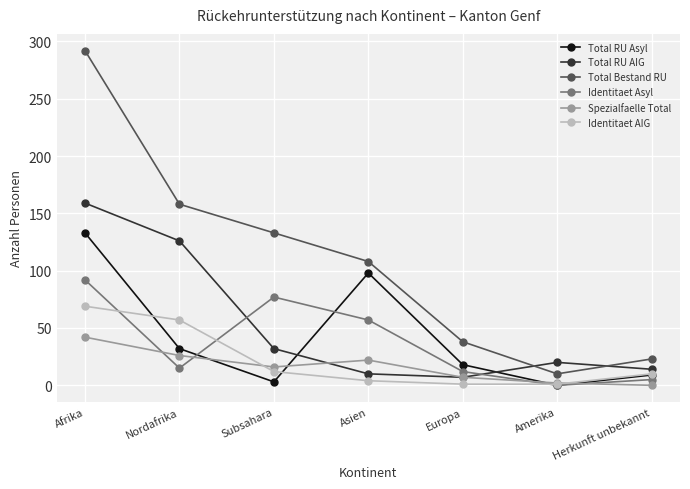

The value of Spezialfaelle Total at Europa is 7. True or false?

True